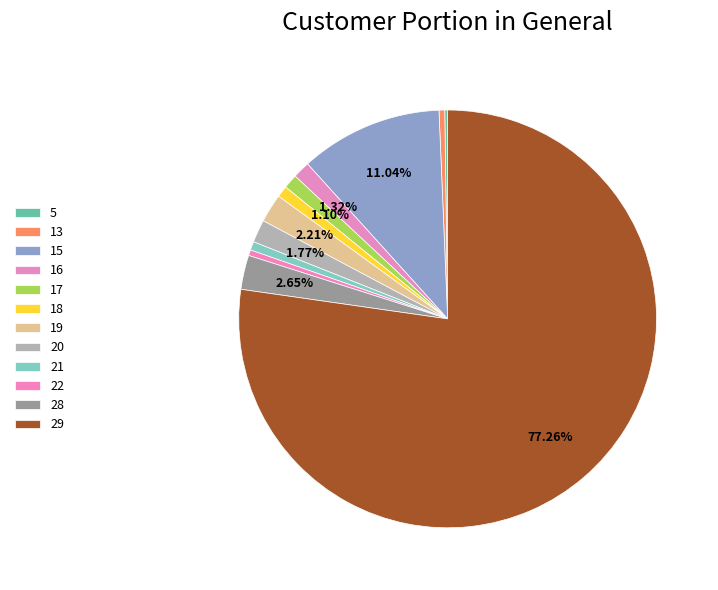

Which has a higher value, 16 or 21?

16